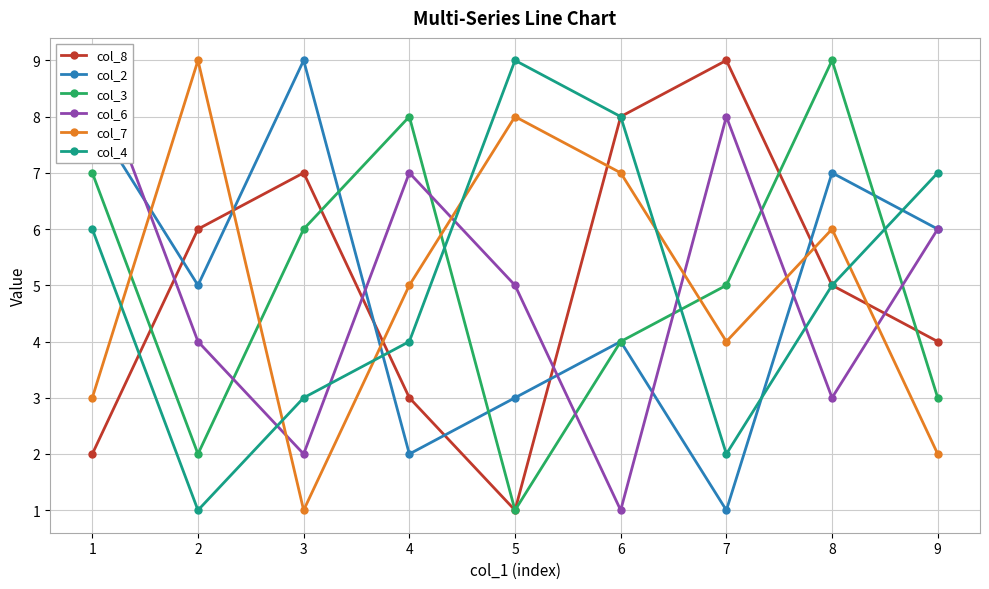

Which series ends up on top after the final intersection of col_8 and col_6?

col_6